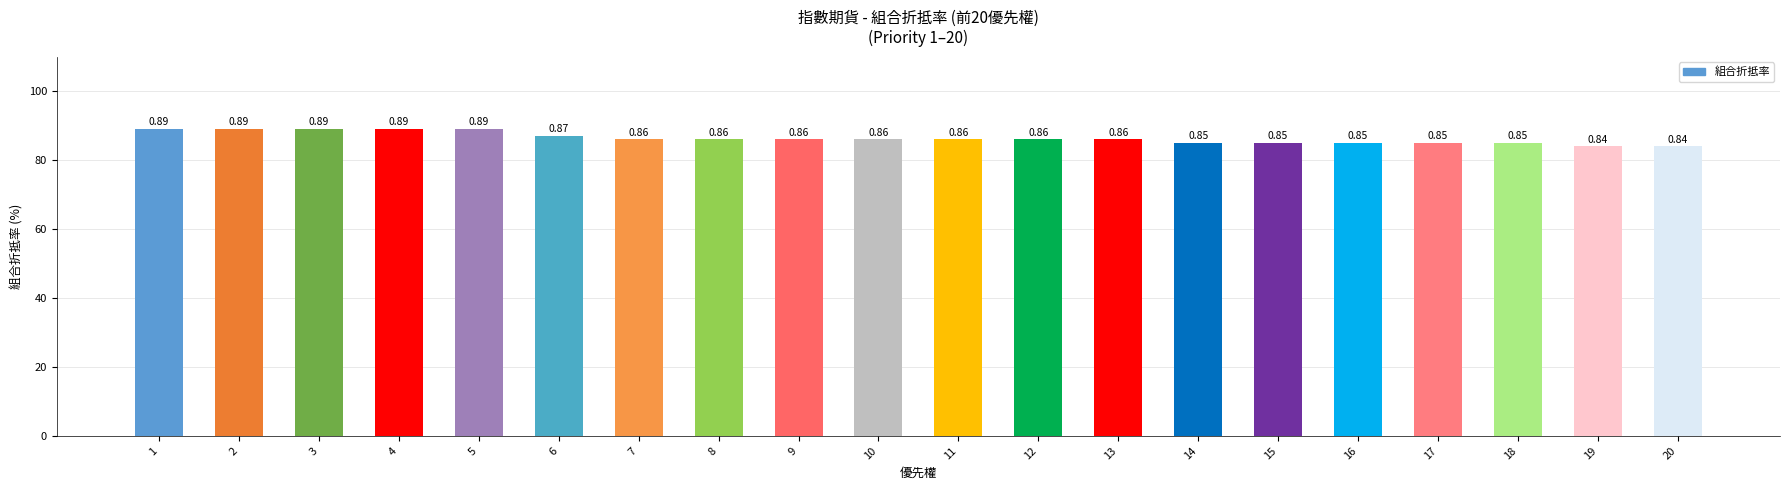

What is the approximate value at 13?

0.9